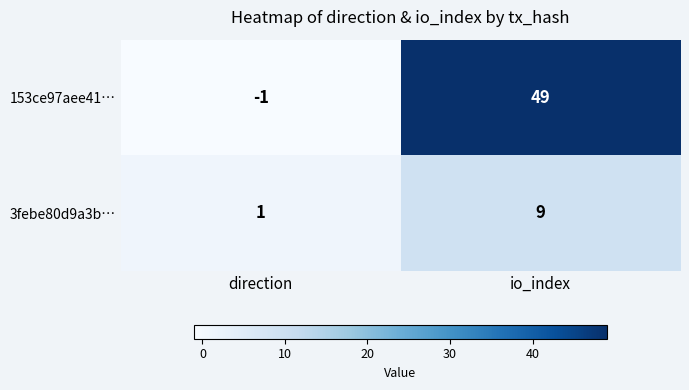

What is the difference between the 3febe80d9a3b… values at direction and io_index?

8